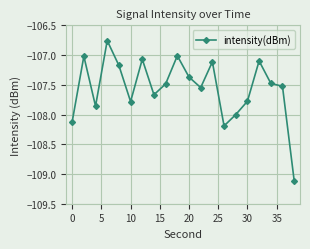

What is the average value?

-107.6